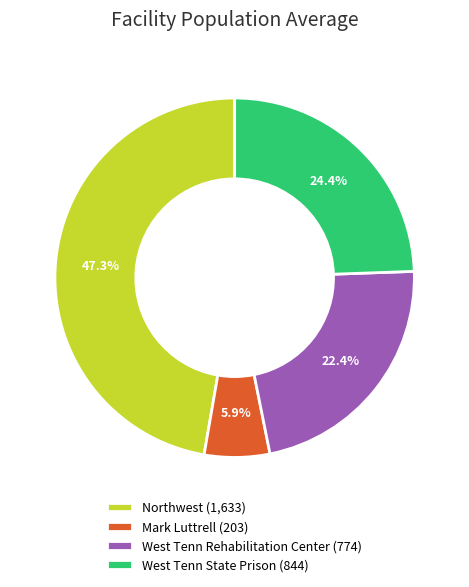

To the nearest percent, what is the average slice percentage?

25%